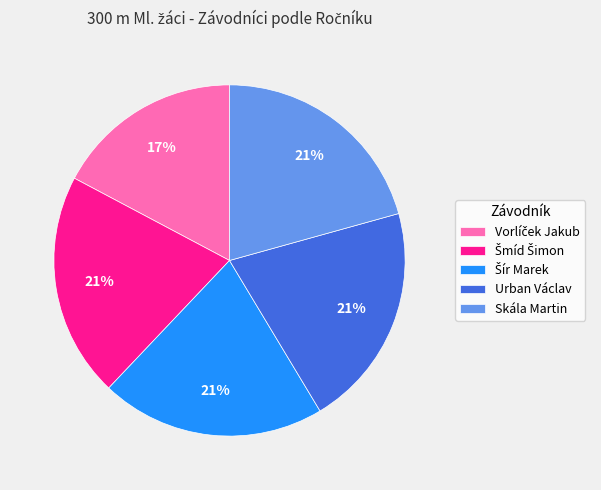

Does any single category account for the majority?

No